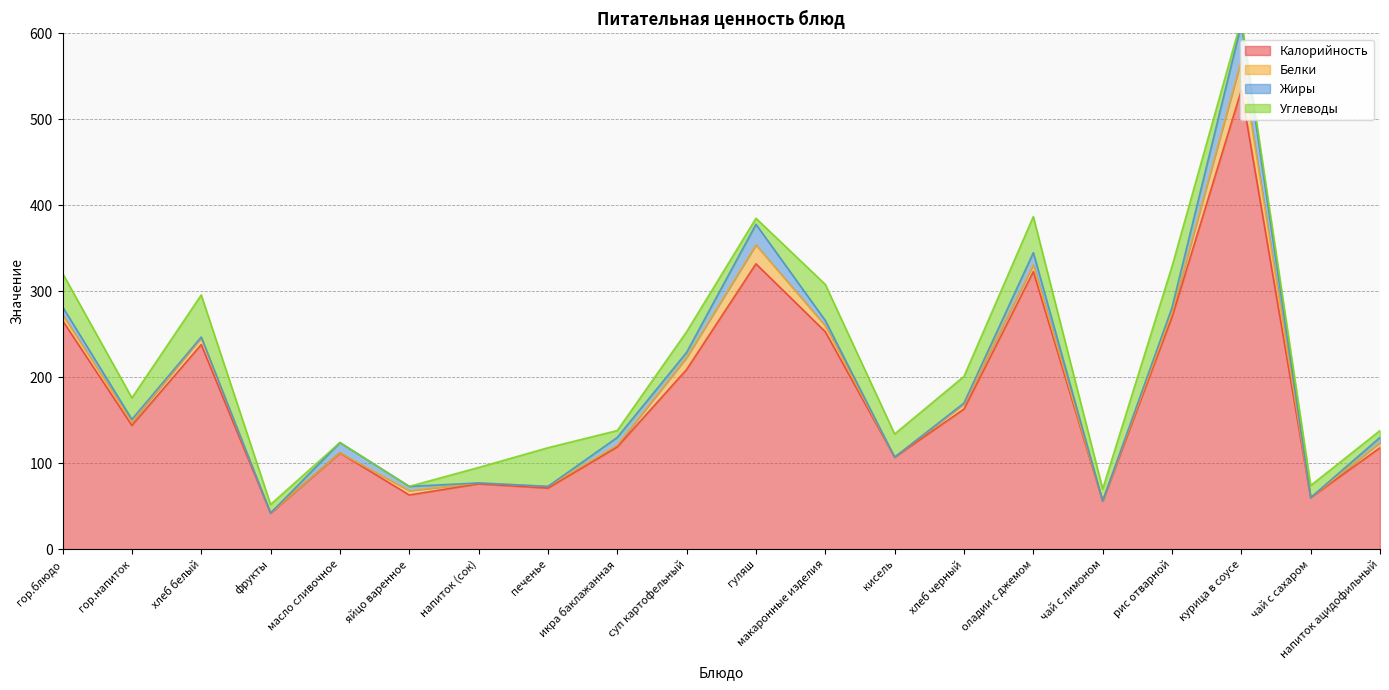

Rank the series at фрукты from highest to lowest value.

Калорийность, Углеводы, Белки, Жиры